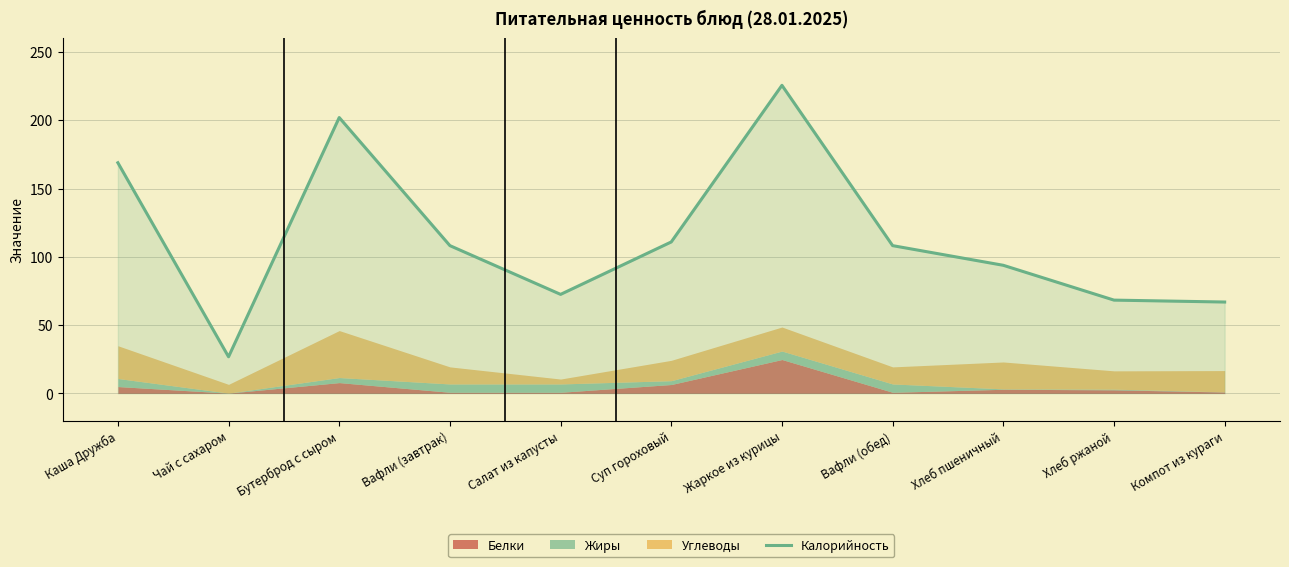

The value of Калорийность at Бутерброд с сыром is 295.8. True or false?

False